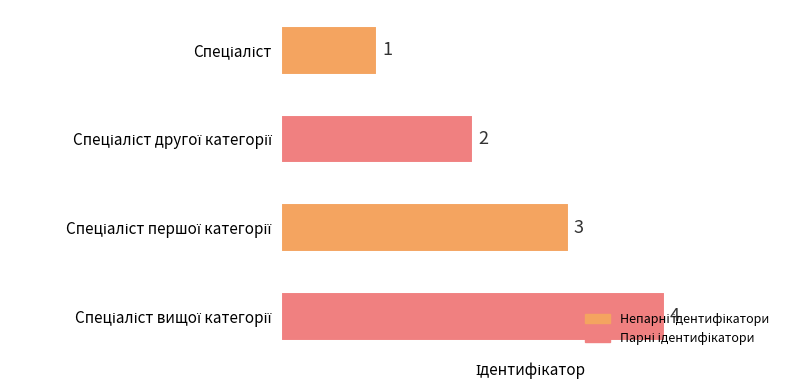

How many values are between 2 and 4?

3